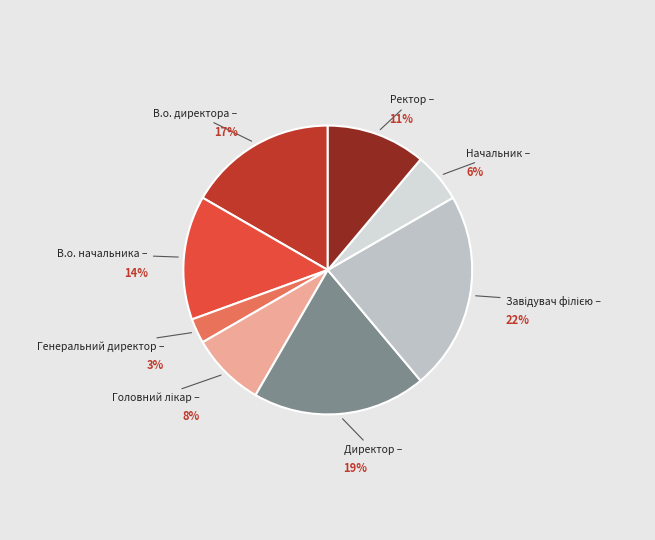

Which category has the smallest portion of the pie?

Генеральний директор